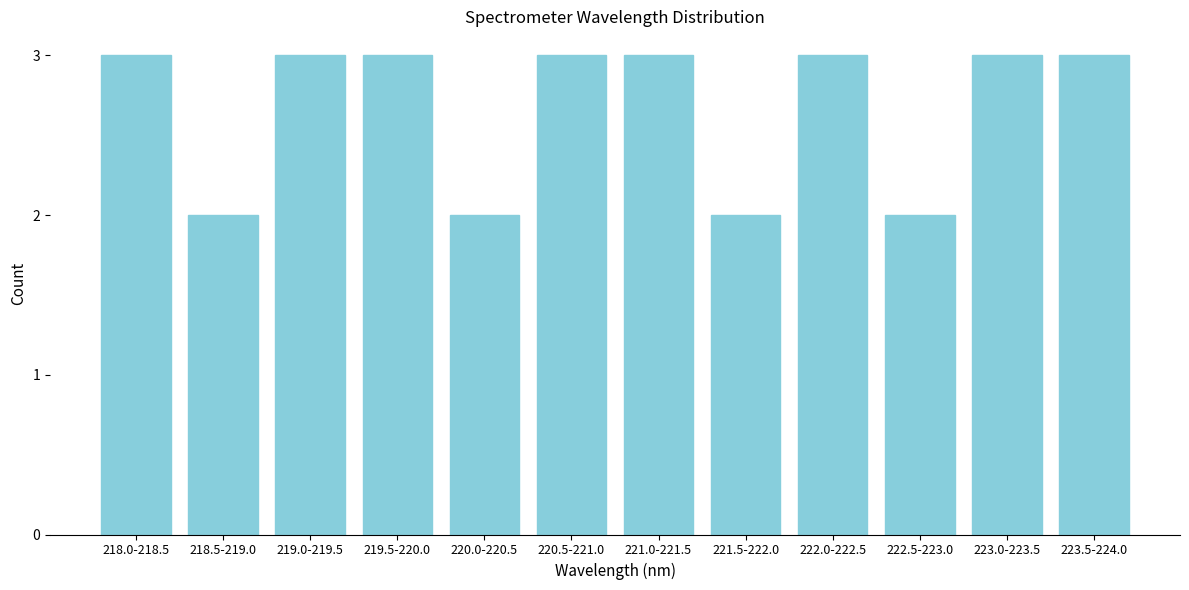

Reading left to right, what are all the values shown in this chart?

218.0-218.5=3	218.5-219.0=2	219.0-219.5=3	219.5-220.0=3	220.0-220.5=2	220.5-221.0=3	221.0-221.5=3	221.5-222.0=2	222.0-222.5=3	222.5-223.0=2	223.0-223.5=3	223.5-224.0=3